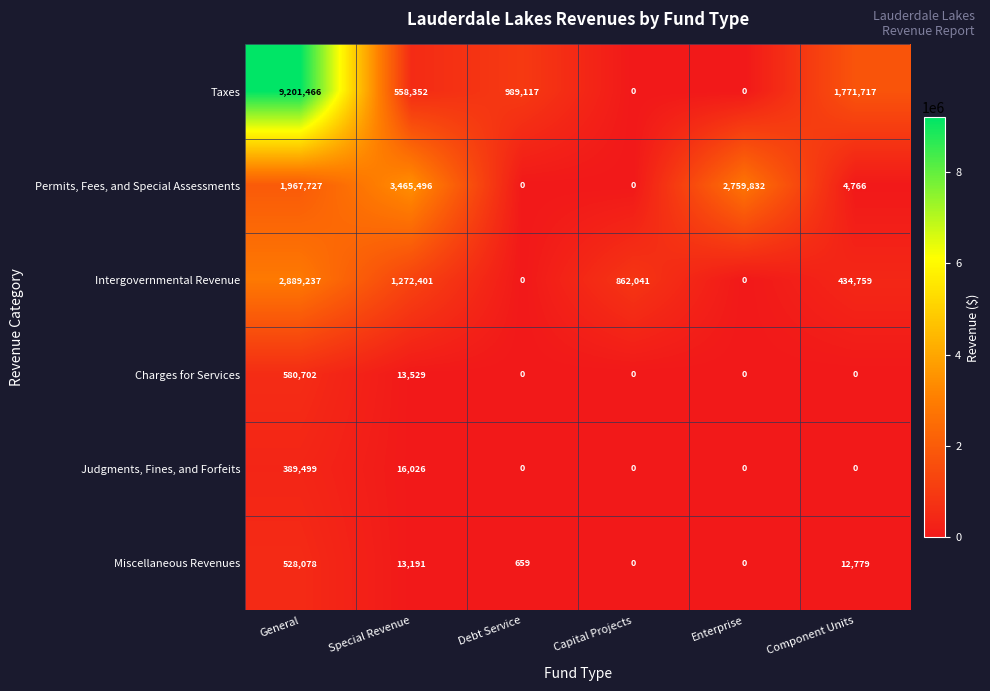

What is the highest value of the Intergovernmental Revenue series?

2889237